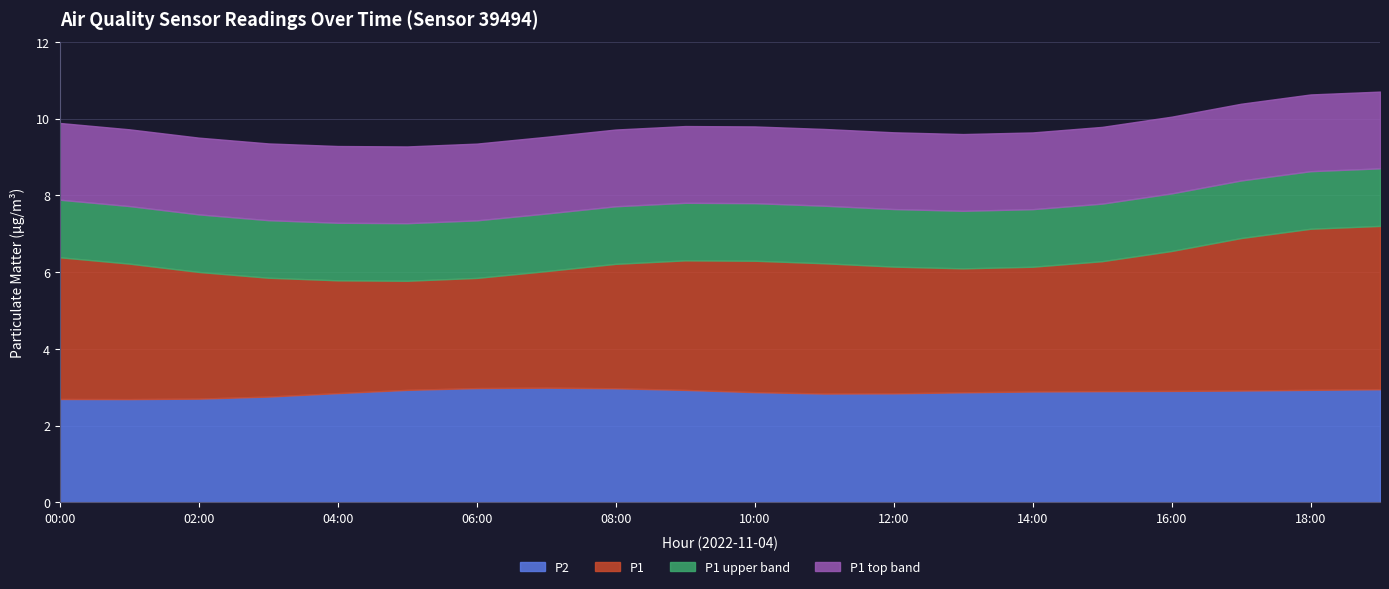

The P2 series shows 4.7 at 04:00. True or false?

False